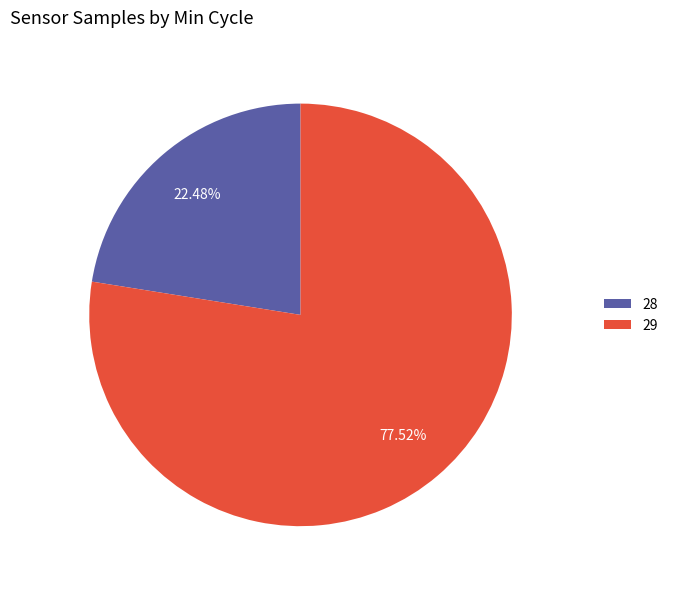

How many segments does this pie chart have?

2